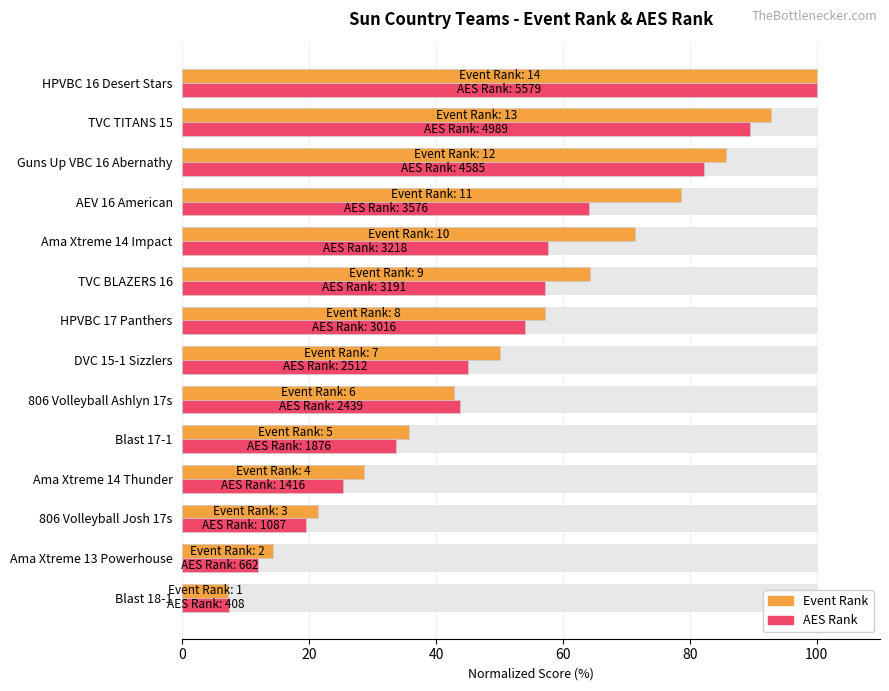

Between Blast 17-1 and AEV 16 American, which series saw the biggest shift?

Event Rank